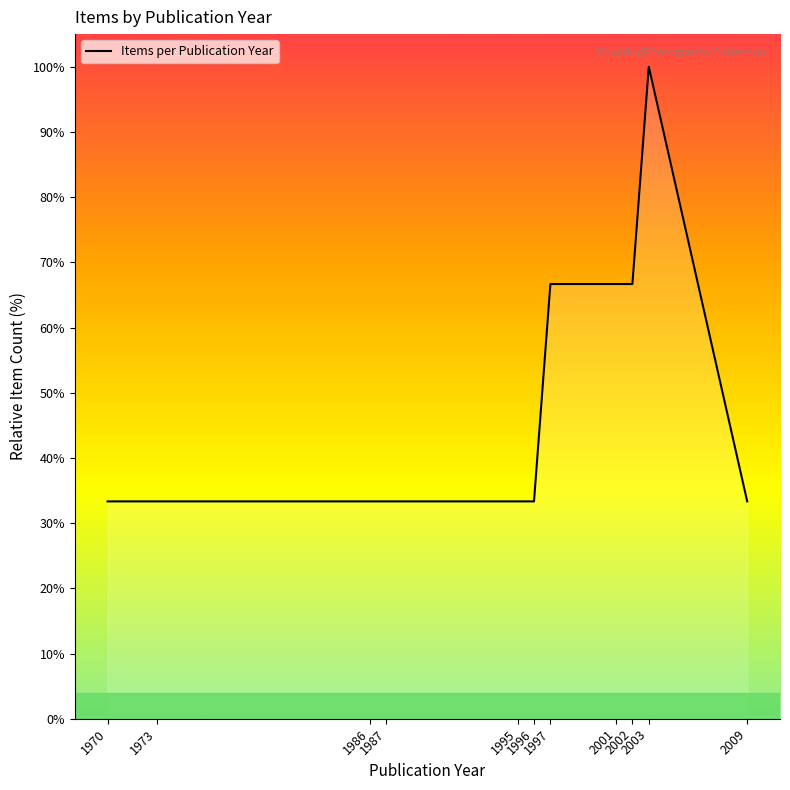

What is the maximum value shown in the chart?

100.0